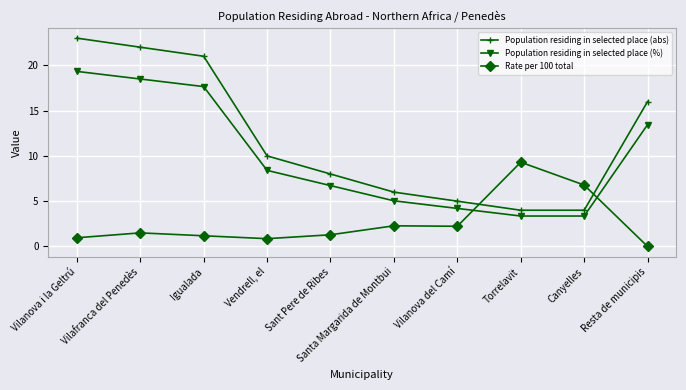

How many lines are shown in the chart?

3